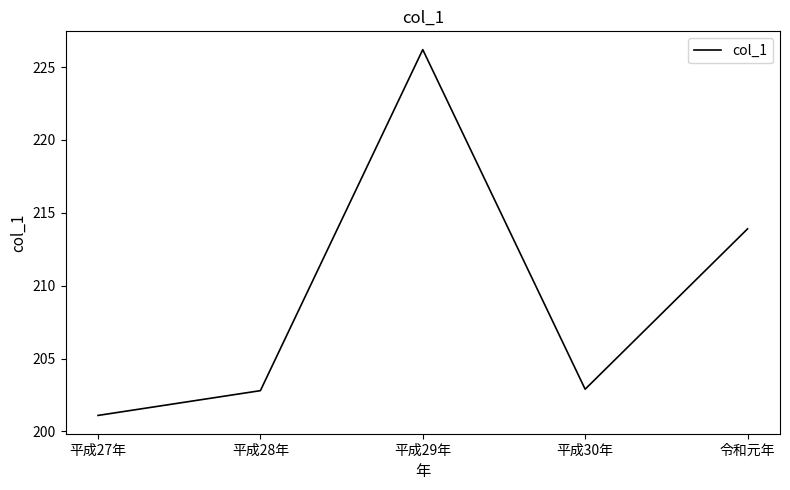

What is the minimum value shown in the chart?

201.1